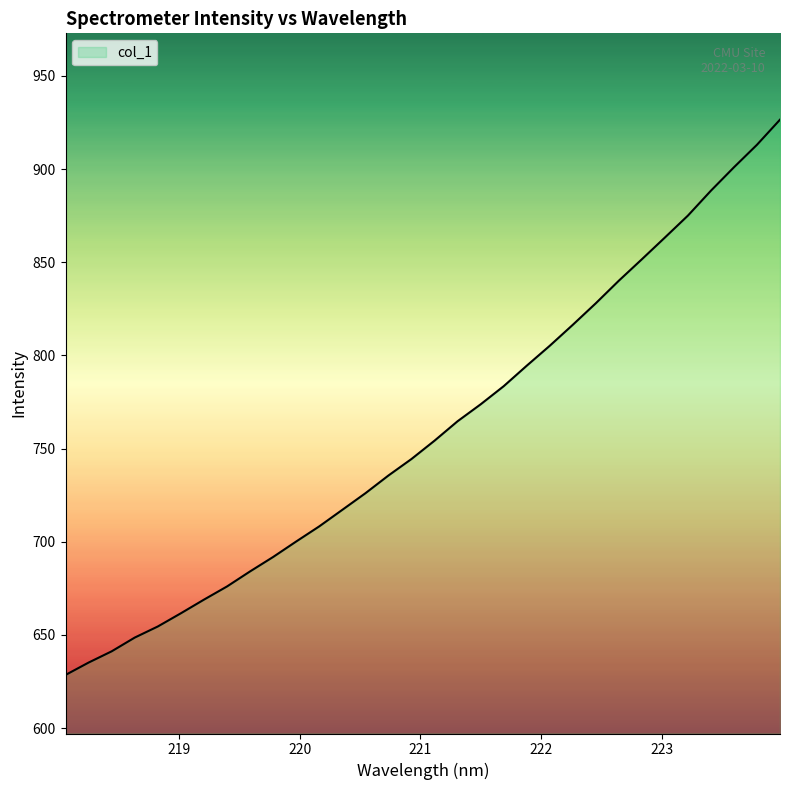

How many lines are shown in the chart?

1